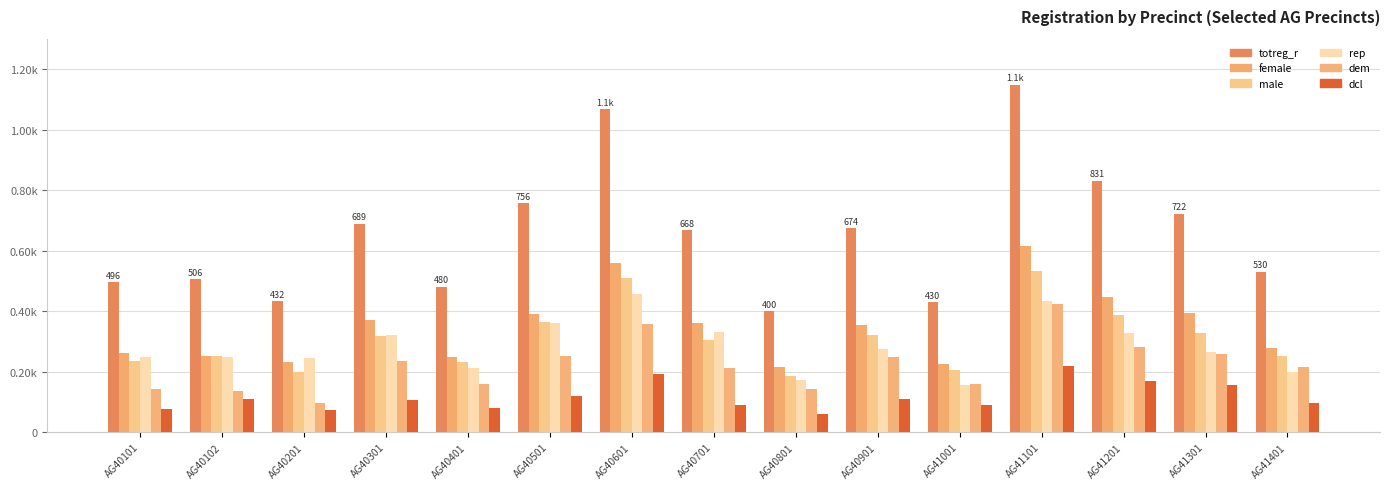

Does the chart contain stacked bars?

No